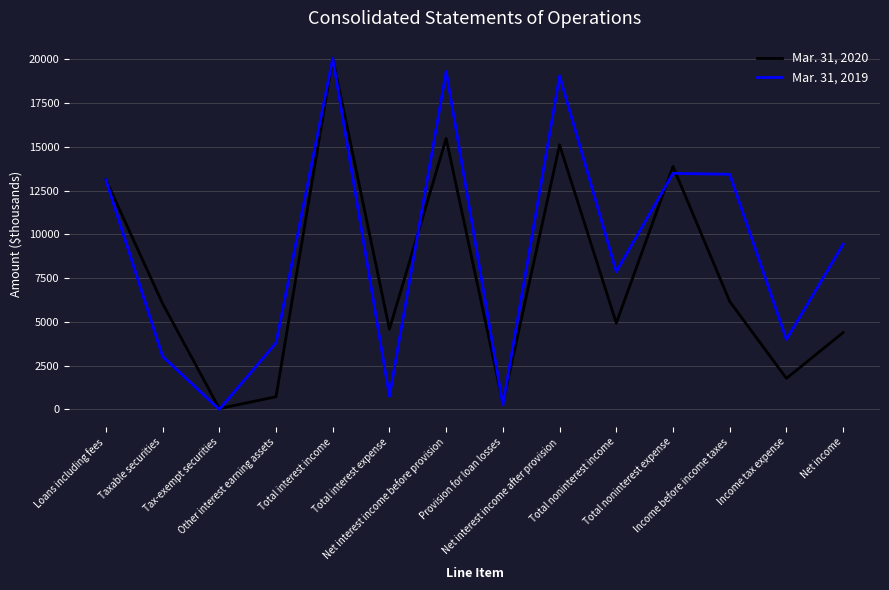

List the series in order of their overall mean, lowest first.

Mar. 31, 2020, Mar. 31, 2019